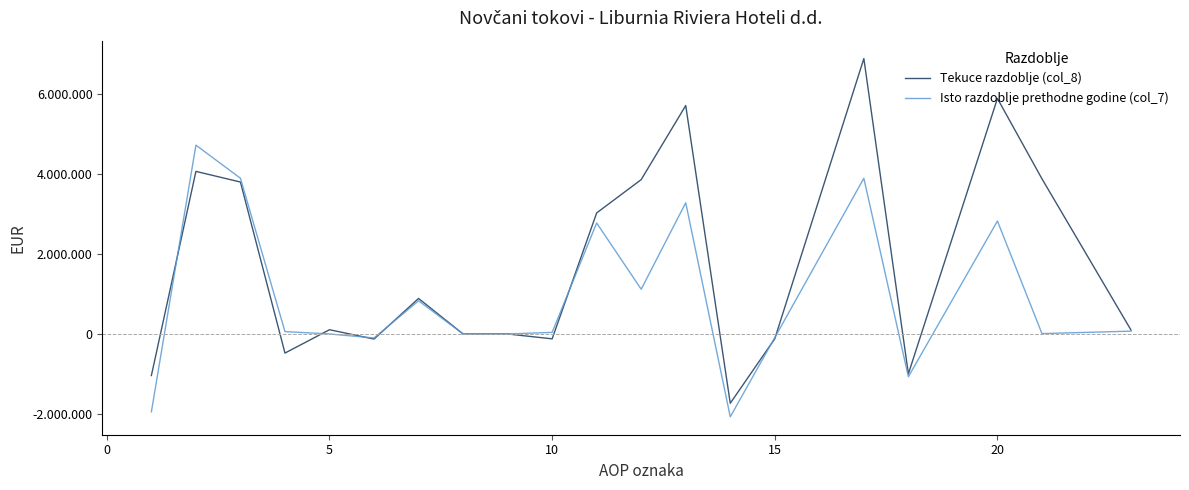

Is this an area chart (filled region under the line)?

No